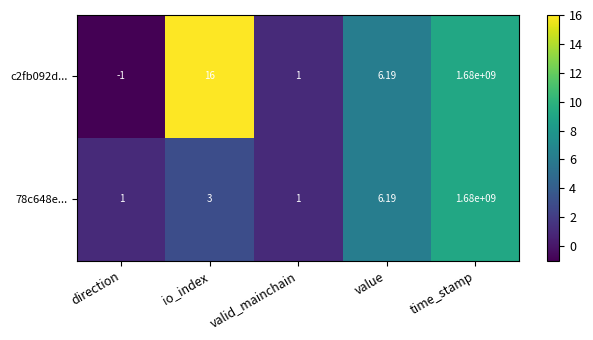

Which category has the highest value across all series?

time_stamp